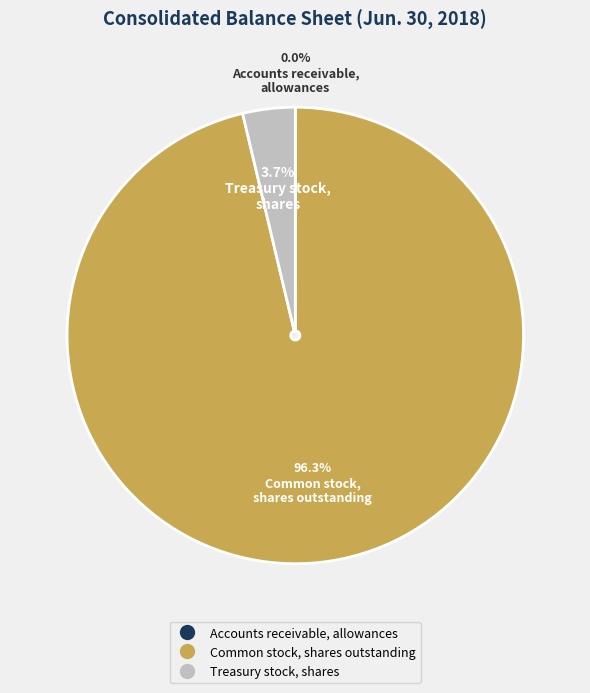

To the nearest percent, what is the difference between the largest and smallest slice percentages?

96%